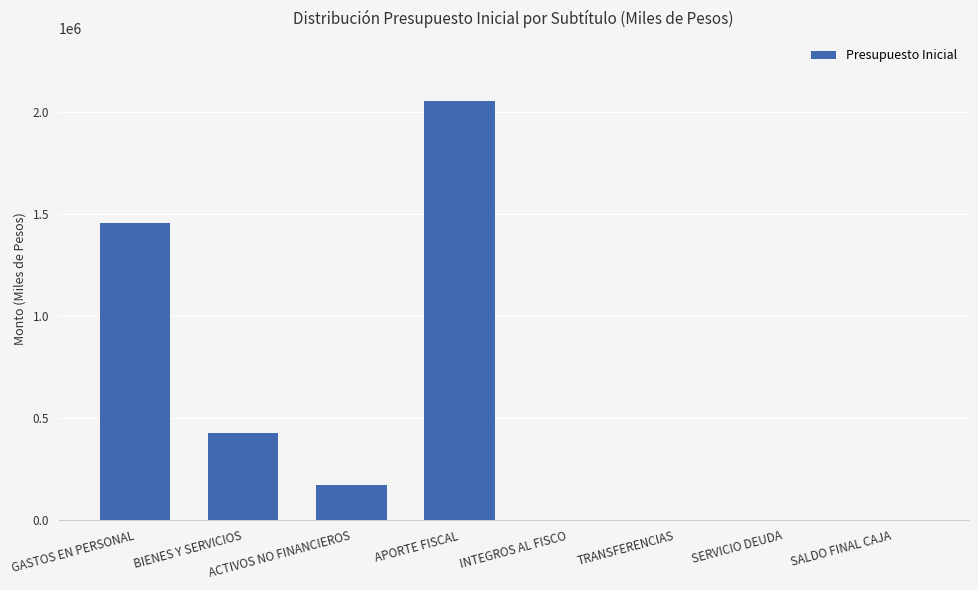

Which label corresponds to the largest value in the chart?

APORTE FISCAL